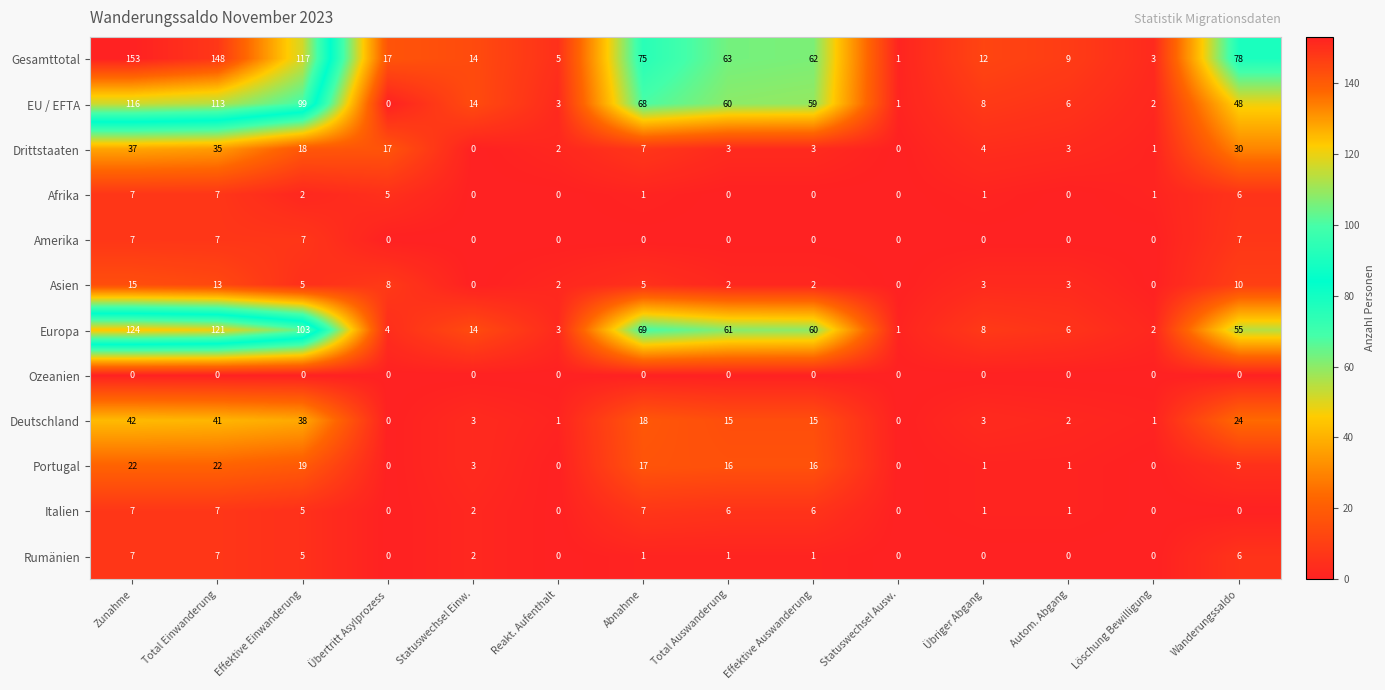

Which series has the widest spread of values?

Gesamttotal